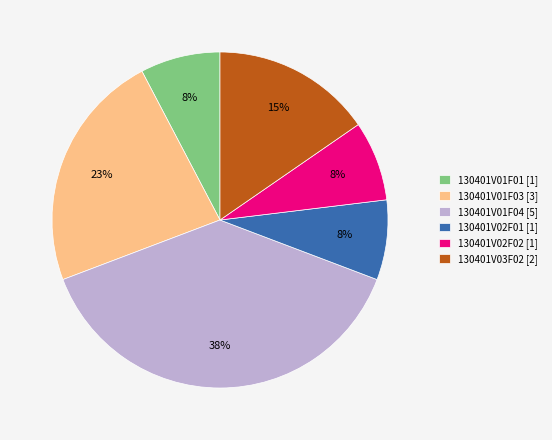

To the nearest percent, what is the average slice percentage?

17%